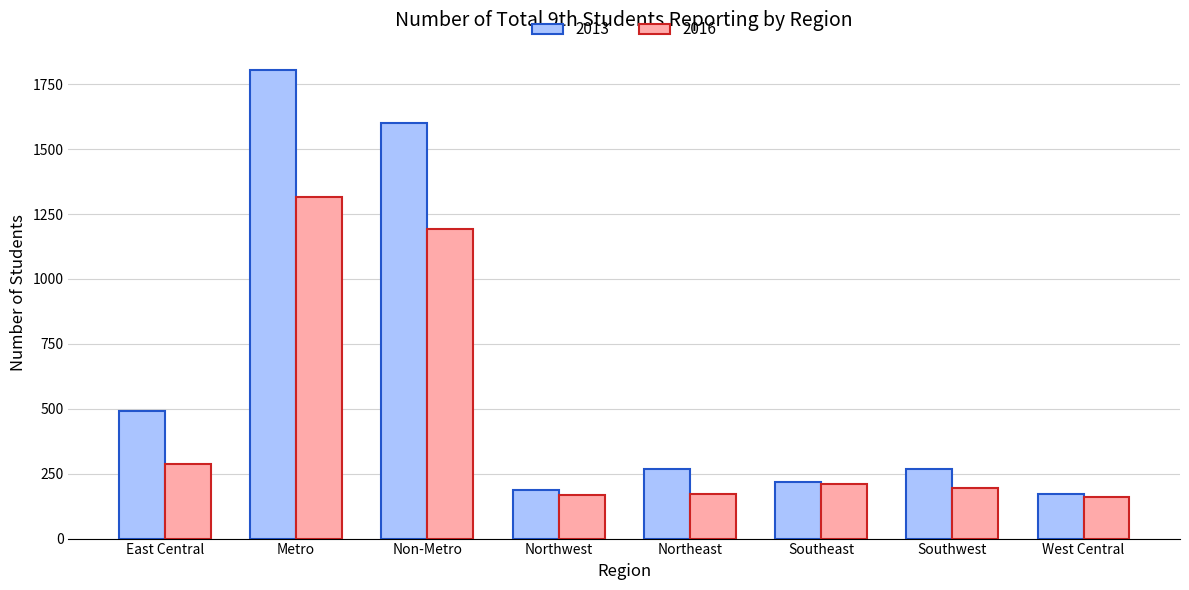

What are all the series names shown in the legend?

2013, 2016